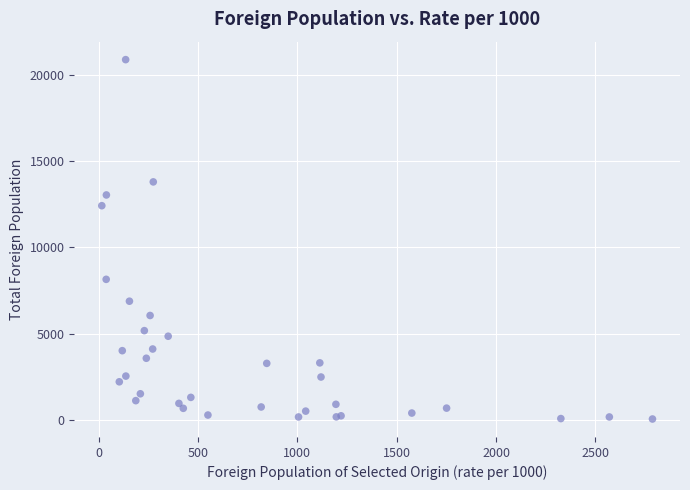

What Y value in the scatter plot is closest to 10472?

12421